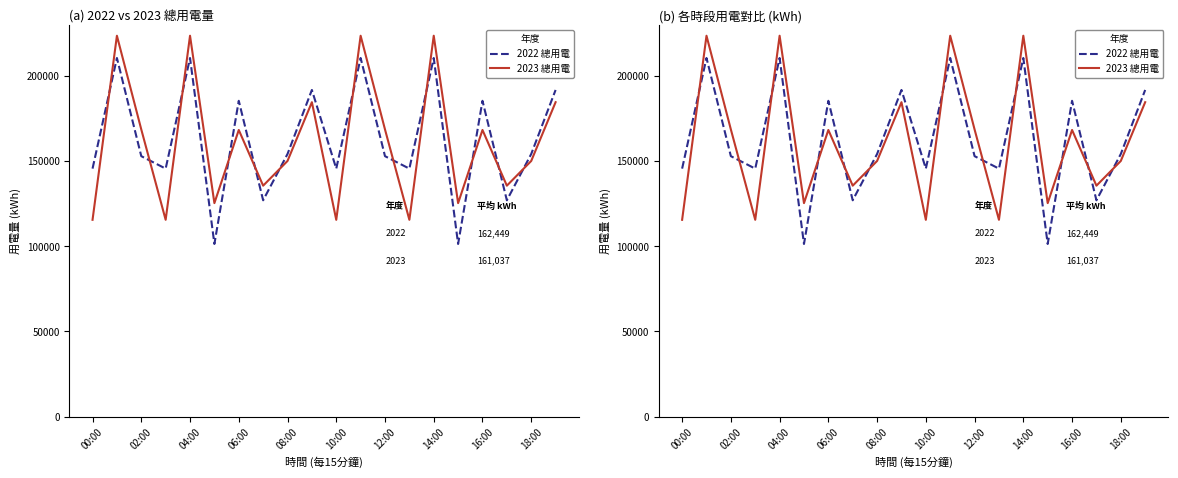

Between which two adjacent categories do 2023 總用電 and 2022 總用電 first intersect?

00:00 and 02:00